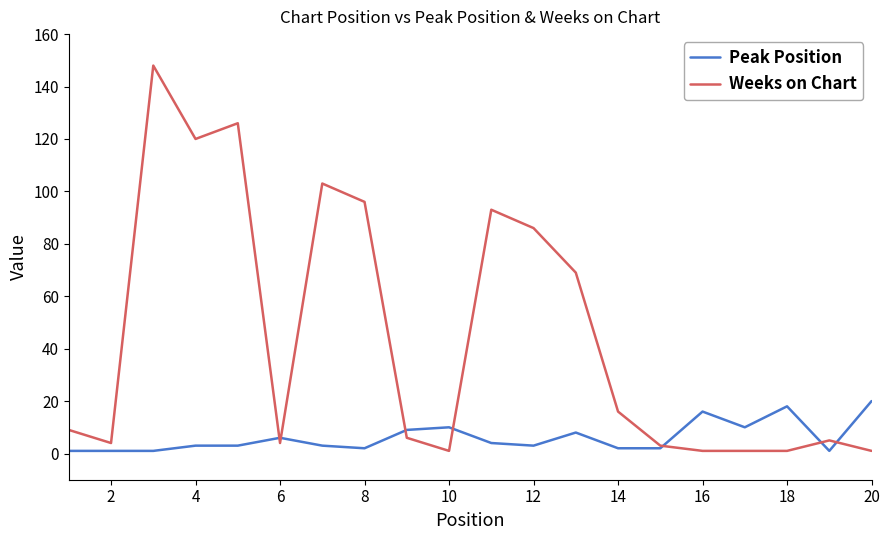

Rank the series by their maximum value, from highest to lowest.

Weeks on Chart, Peak Position